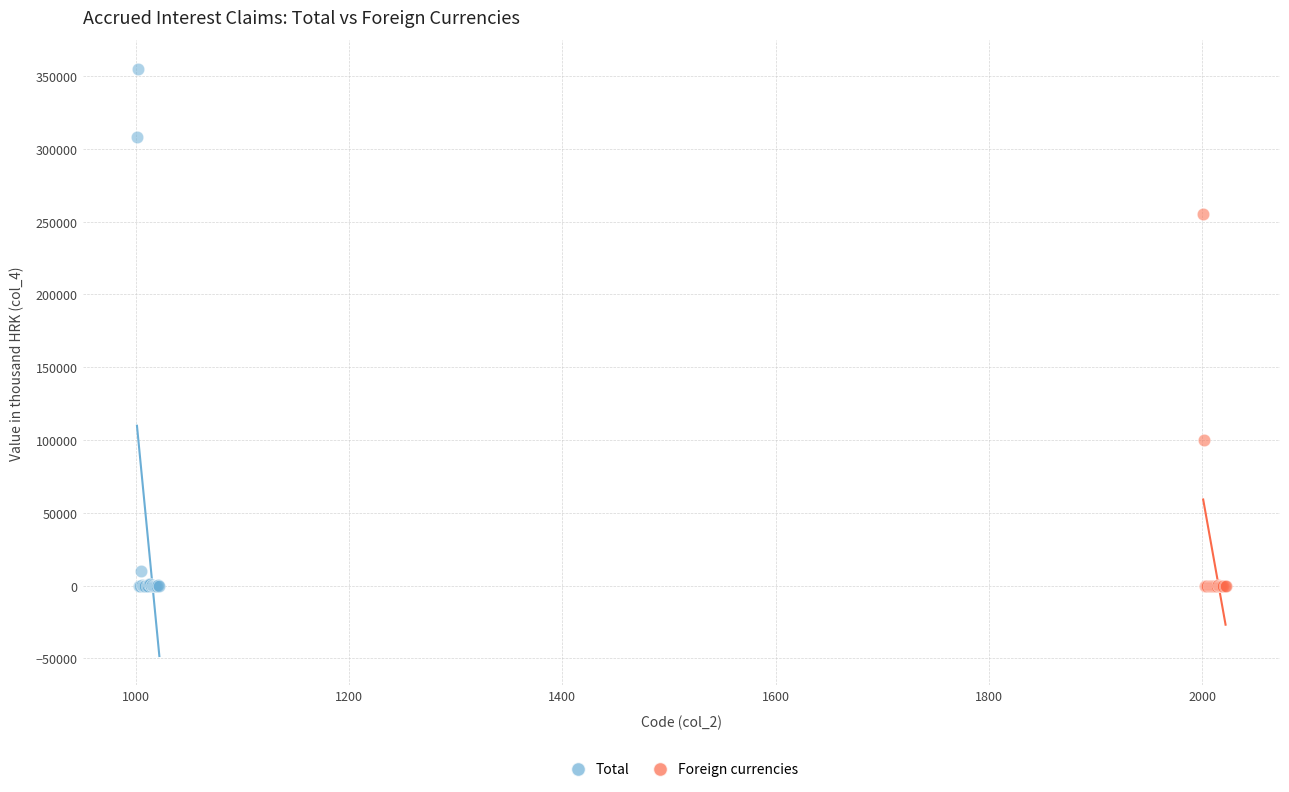

Which series reaches the maximum Y coordinate?

Total